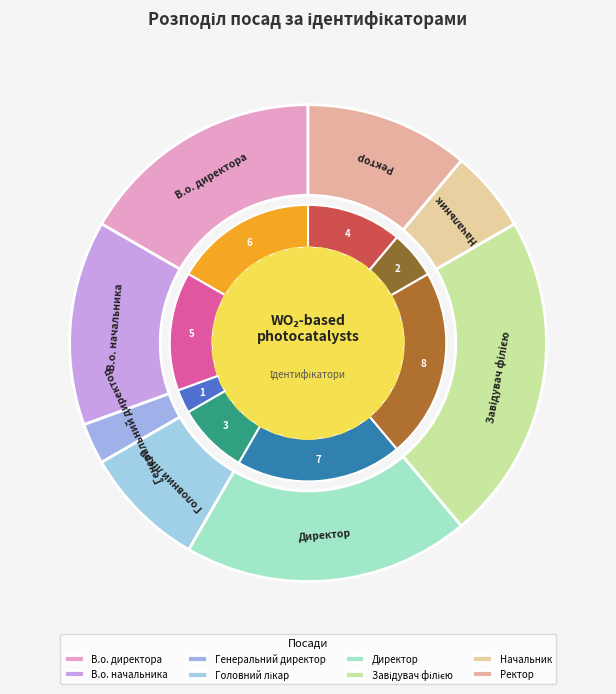

True or false: Генеральний директор accounts for 16% of the total.

False